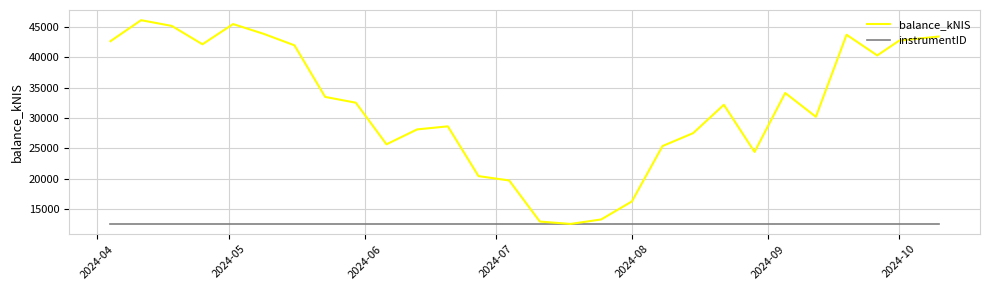

Rank the series by their average value, from highest to lowest.

balance_kNIS, instrumentID